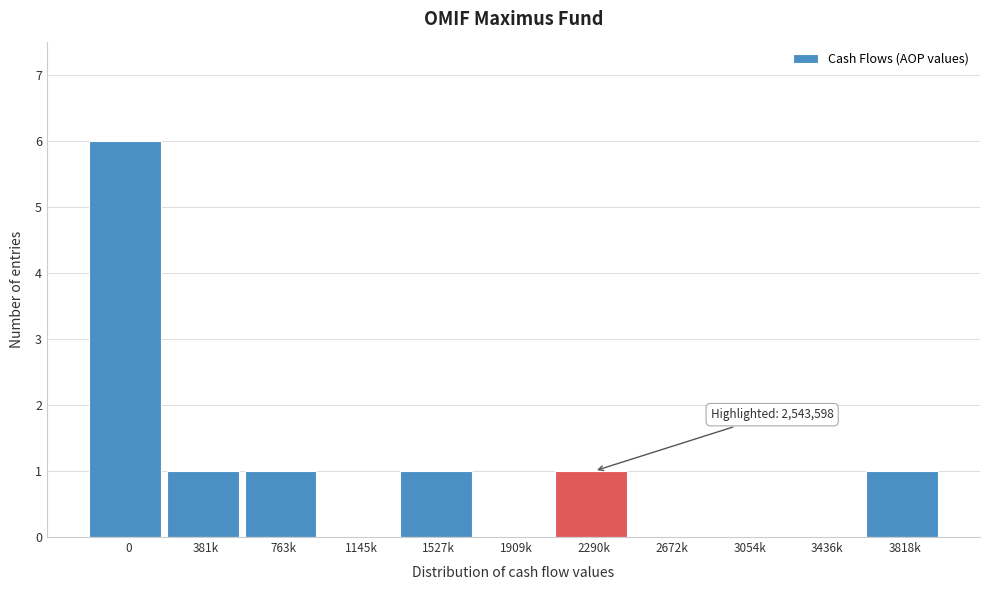

Reading right to left, extract all data points from this chart.

3818k=1	3436k=0	3054k=0	2672k=0	2290k=1	1909k=0	1527k=1	1145k=0	763k=1	381k=1	0=6